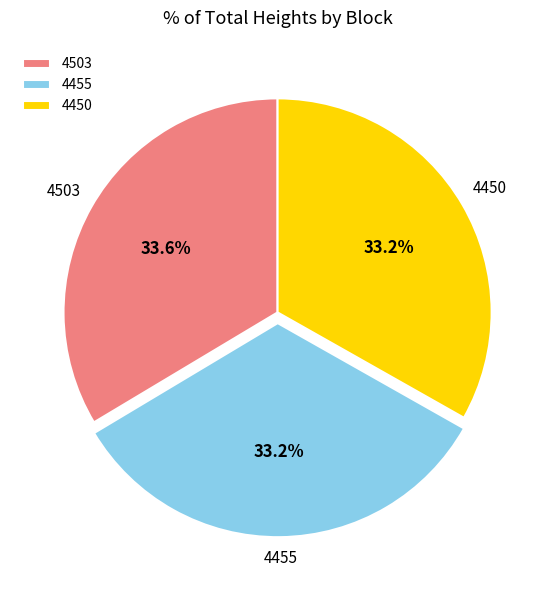

To the nearest percent, what portion does 4450 represent?

33%